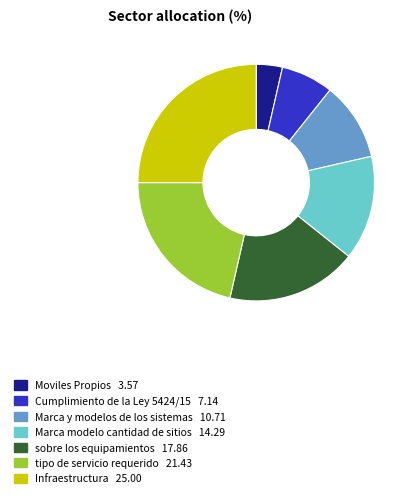

Which slice is the smallest?

Moviles Propios